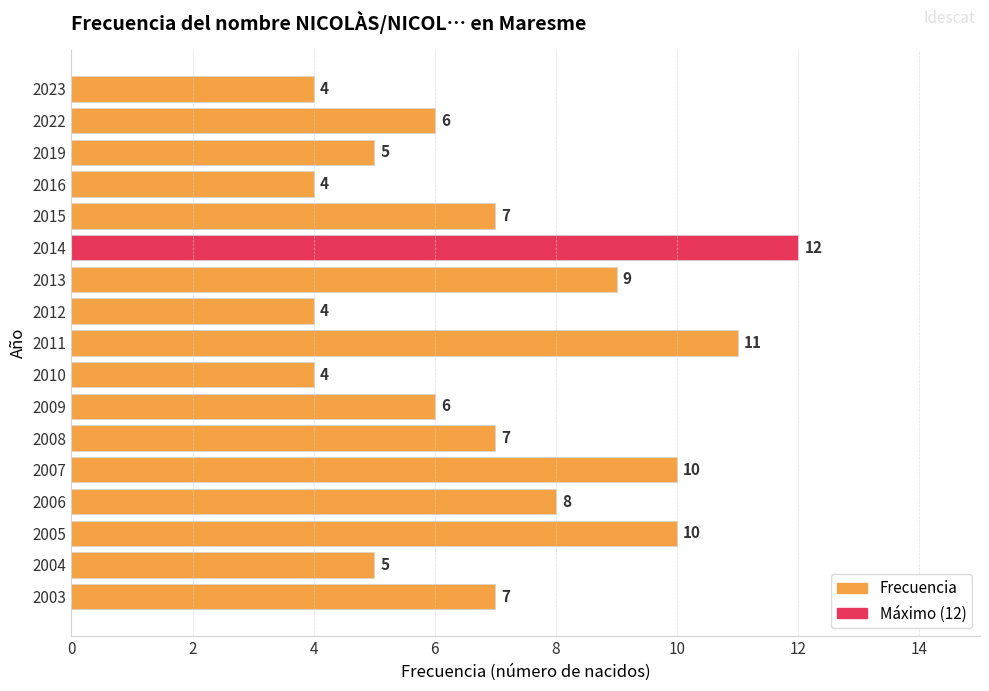

What is the average value?

7